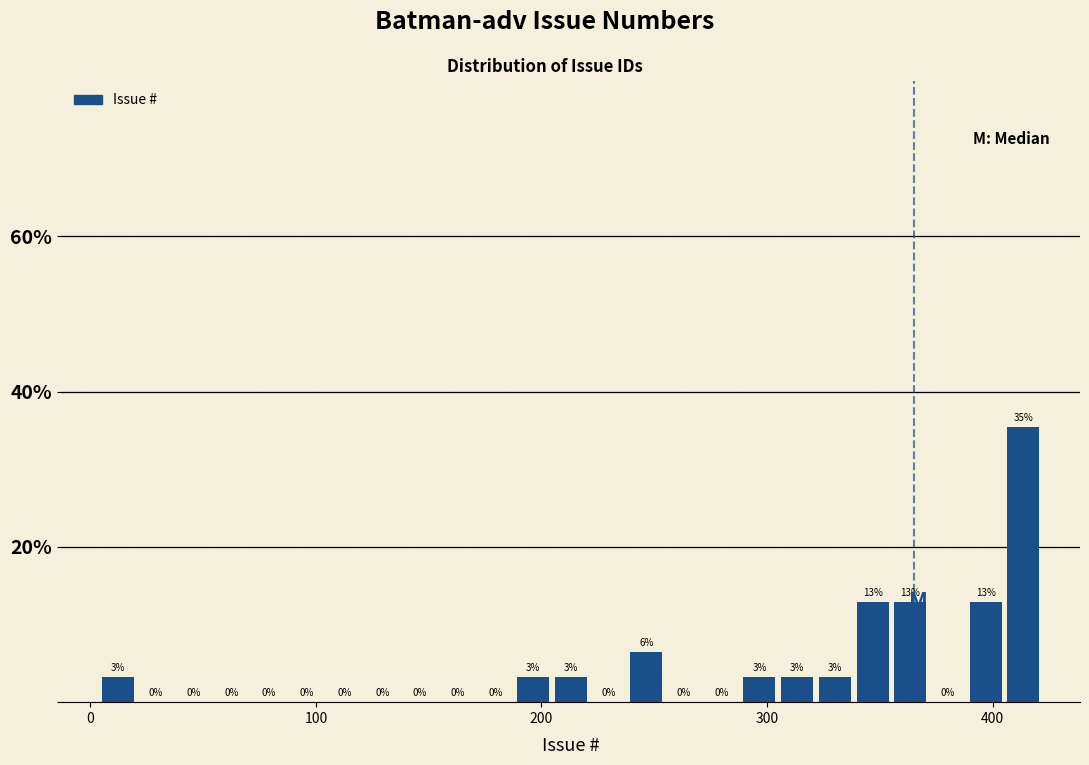

Around what value on the x-axis is the tallest bar? Give the approximate position of its centre, as read against the axis.

410